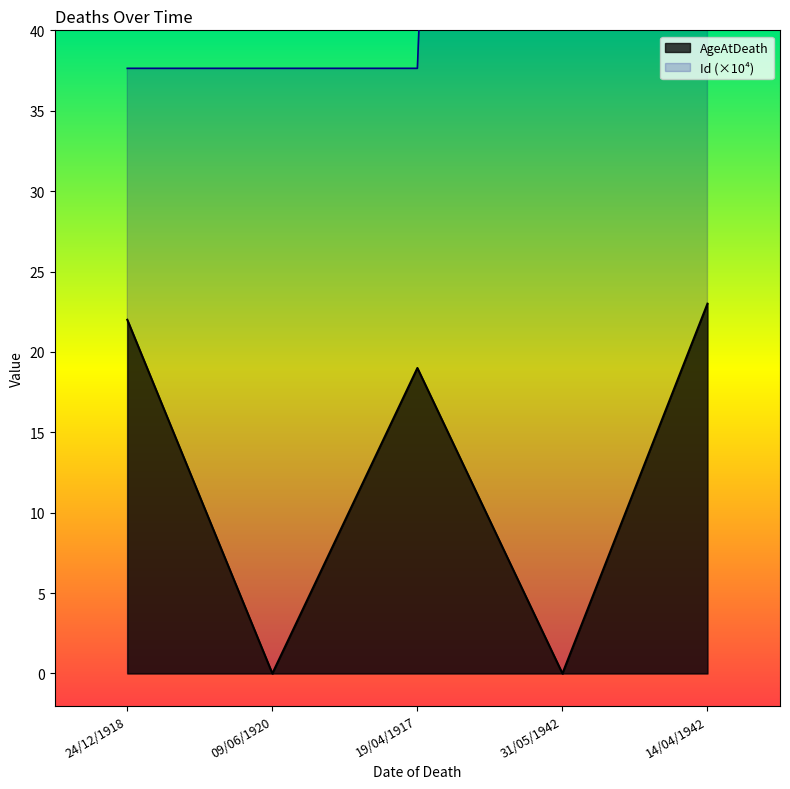

Does the chart display data point markers on the line(s)?

No